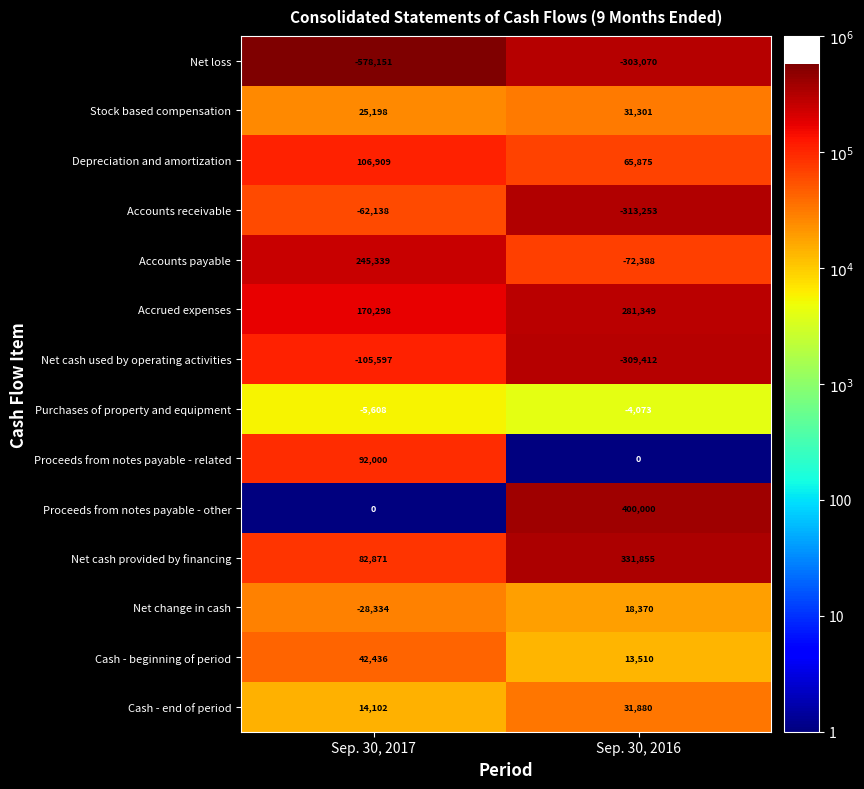

What is the spread (max minus min) of values at Sep. 30, 2017?

823490